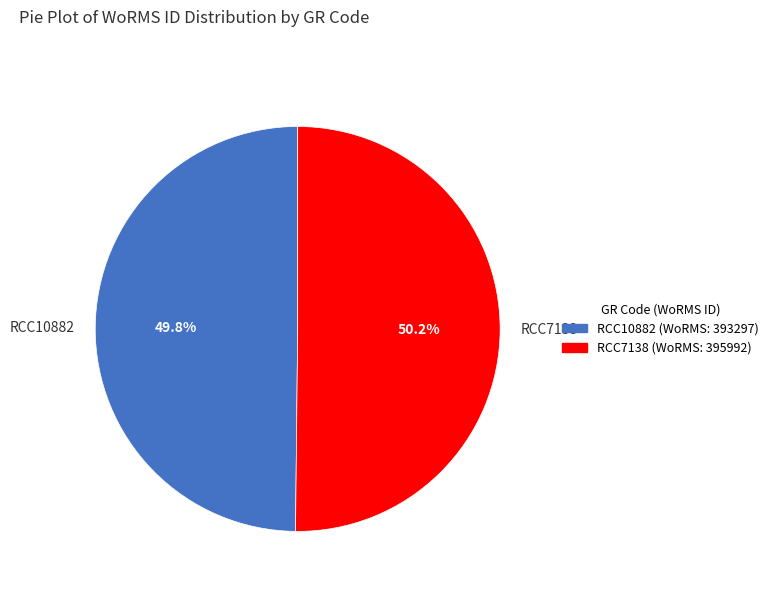

What portion of the pie excludes RCC7138?

49.8%